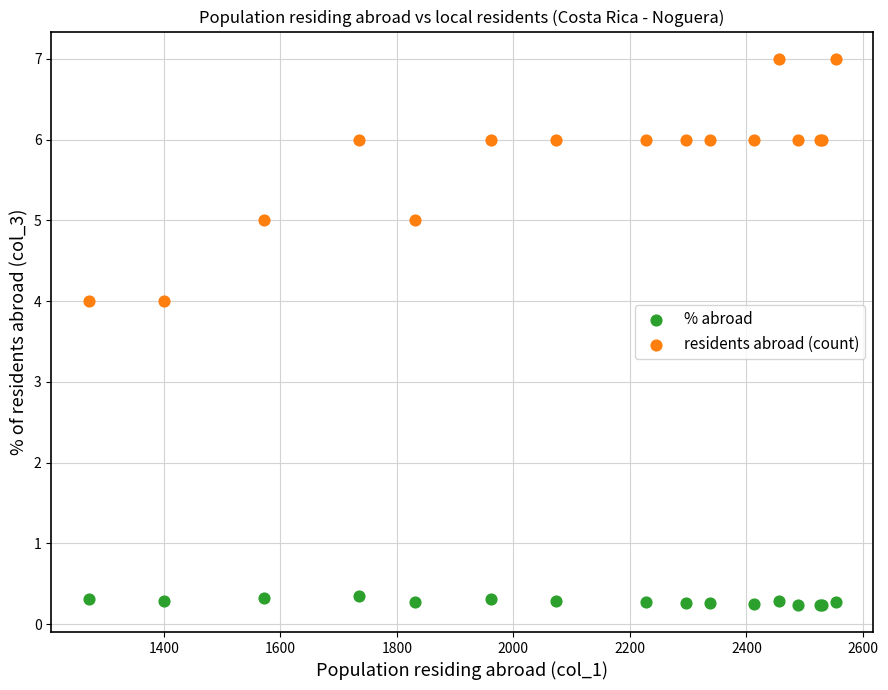

What is the X range (max minus min) for the scatter plot?

1282.0